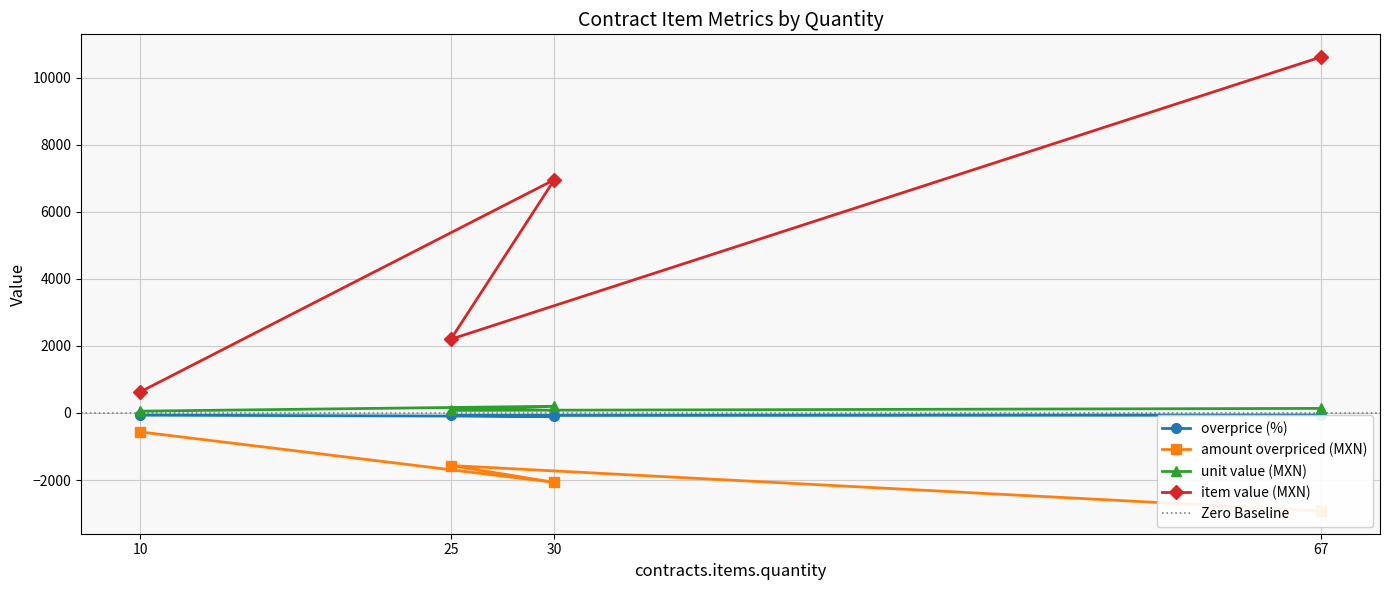

Reading left to right, what are all the values shown in this chart?

overprice (%): -65.1	-101.0	-74.8	-65.5
amount overpriced (MXN): -564.4	-2069.4	-1566.8	-2923.6
unit value (MXN): 54.0	199.9	75.8	136.6
item value (MXN): 626.4	6956.5	2198.5	10613.4